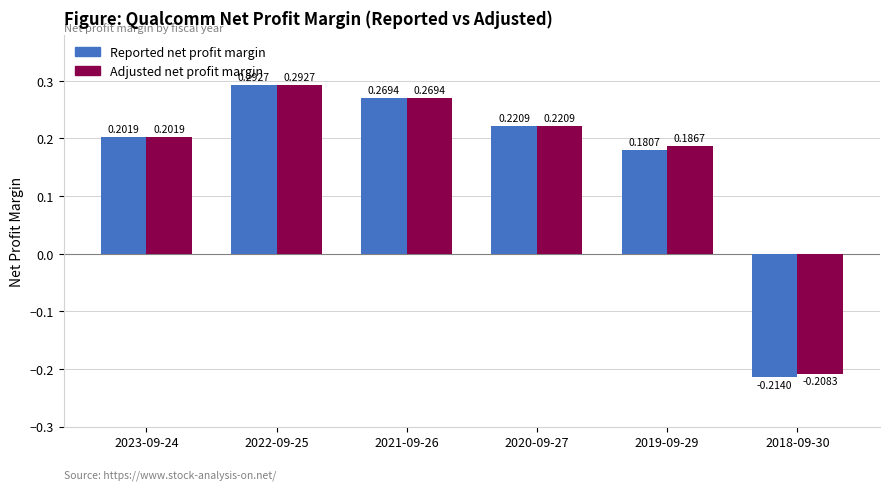

Is the value of Reported net profit margin at 2022-09-25 greater than the value of Adjusted net profit margin at 2018-09-30?

Yes